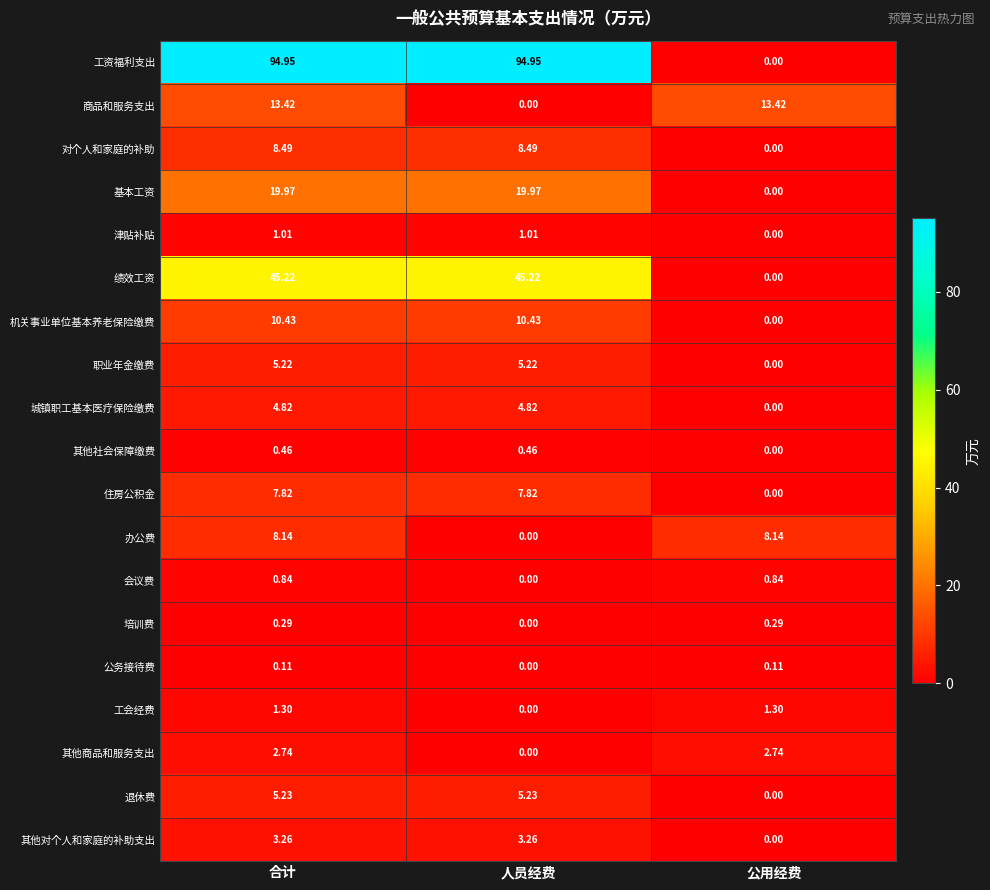

Count the number of data series in this chart.

19